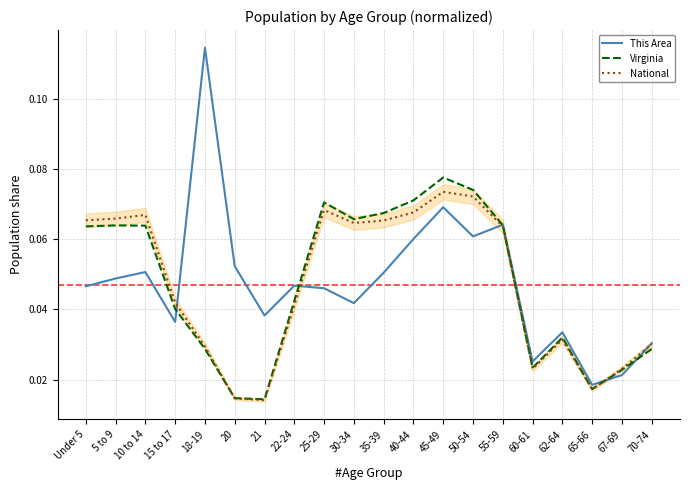

Which label corresponds to the largest value in the chart?

18-19